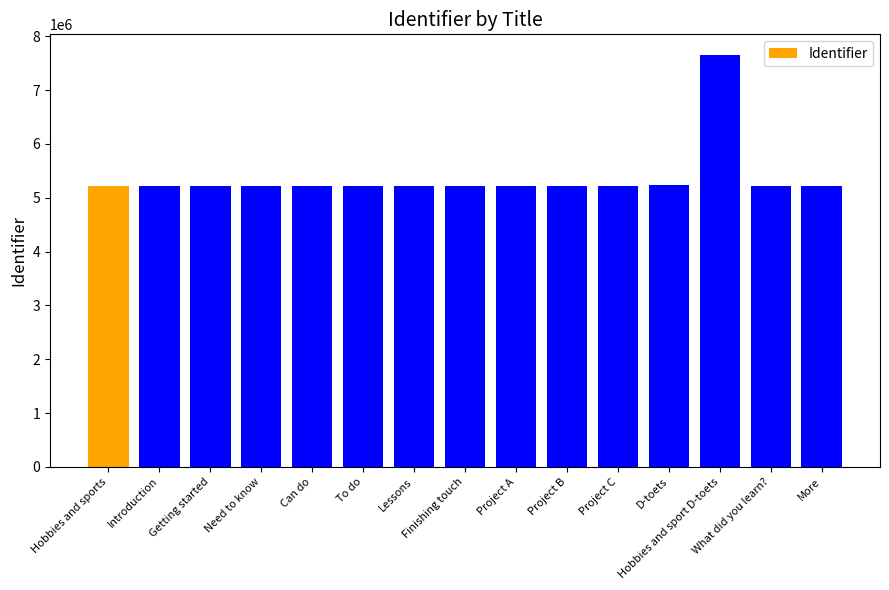

How many distinct data groups are displayed?

1